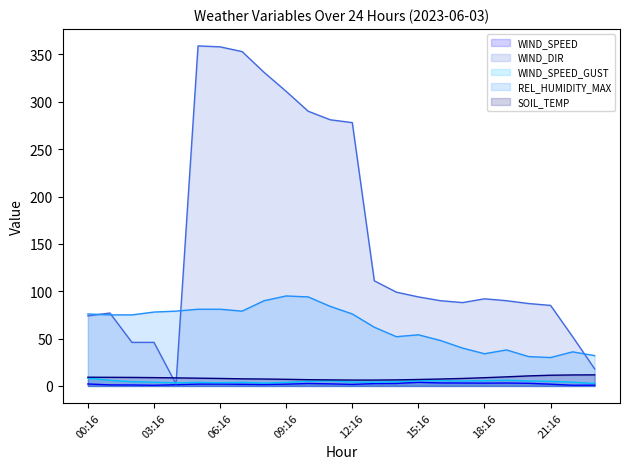

List the series in order of their peak value, highest first.

WIND_DIR, REL_HUMIDITY_MAX, SOIL_TEMP, WIND_SPEED_GUST, WIND_SPEED